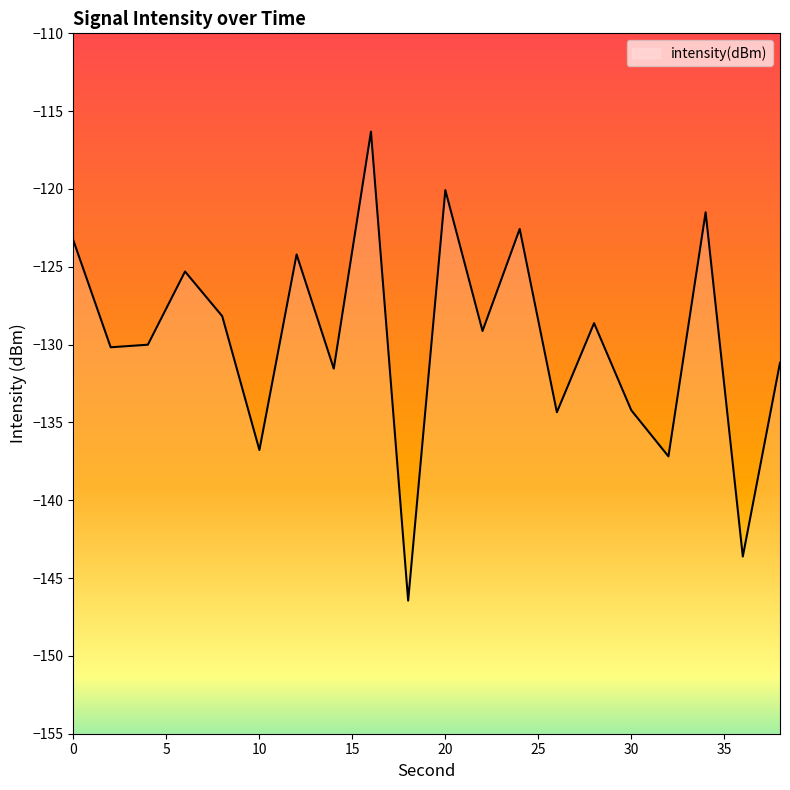

Reading right to left, what are all the values shown in this chart?

38=-131.2	36=-143.6	34=-121.5	32=-137.2	30=-134.2	28=-128.6	26=-134.3	24=-122.6	22=-129.1	20=-120.1	18=-146.5	16=-116.3	14=-131.5	12=-124.2	10=-136.8	8=-128.2	6=-125.3	4=-130.0	2=-130.2	0=-123.3